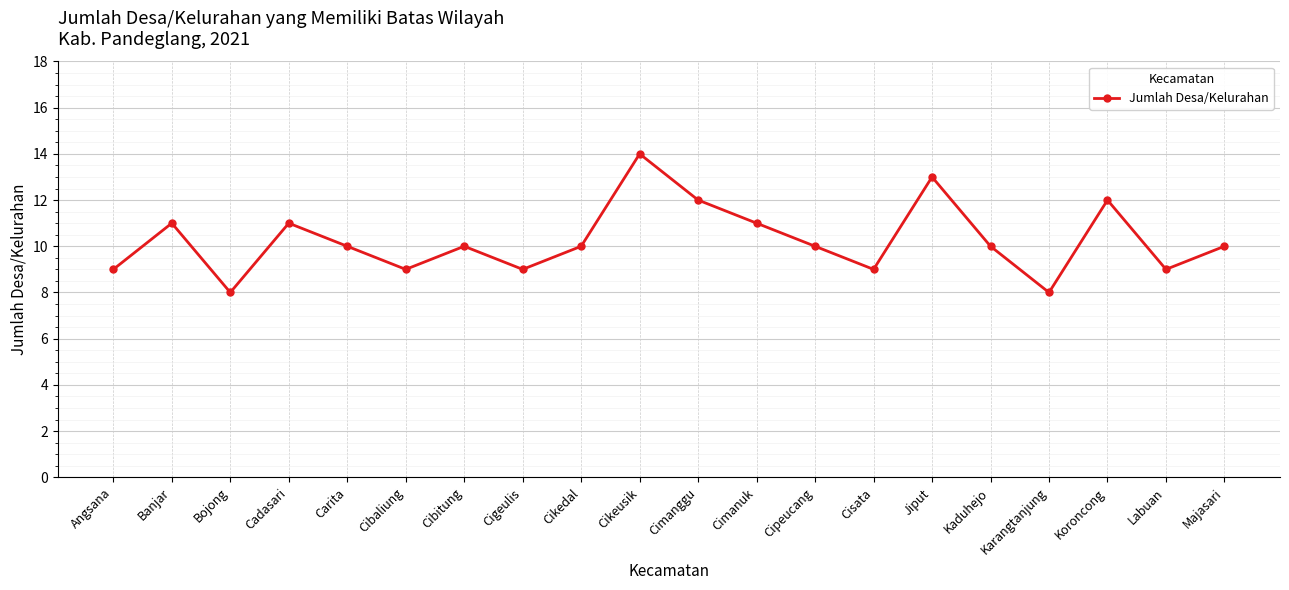

What is the label of the 7th point from the right?

Cisata